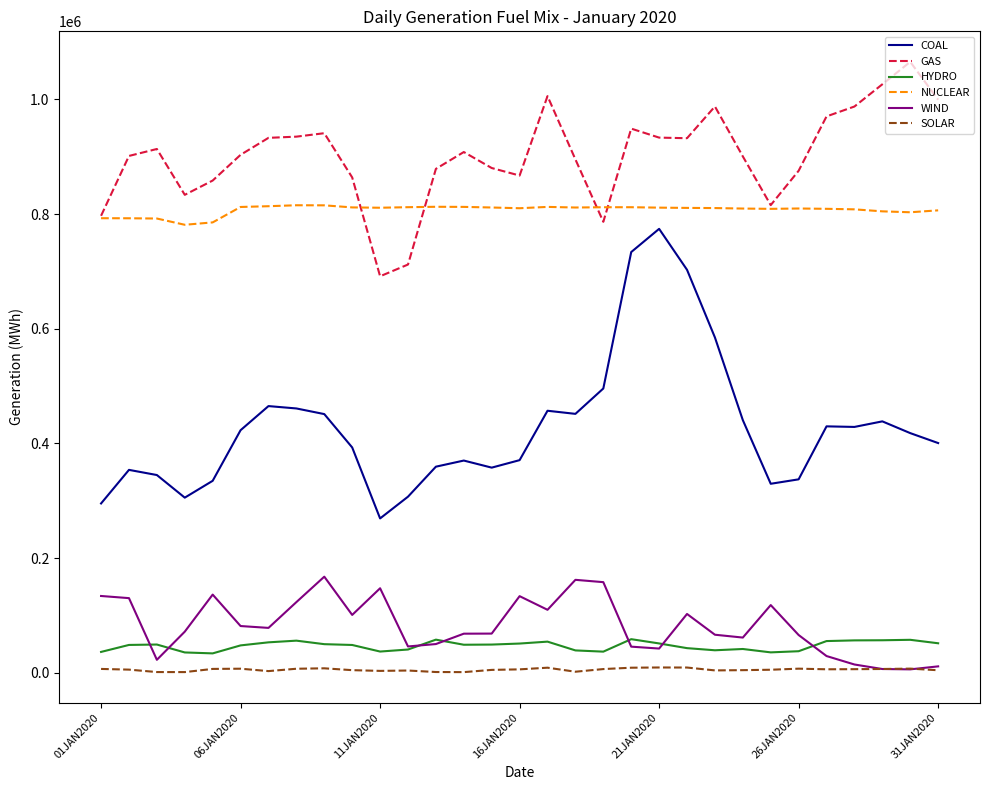

True or false: NUCLEAR and HYDRO cross at least once.

False